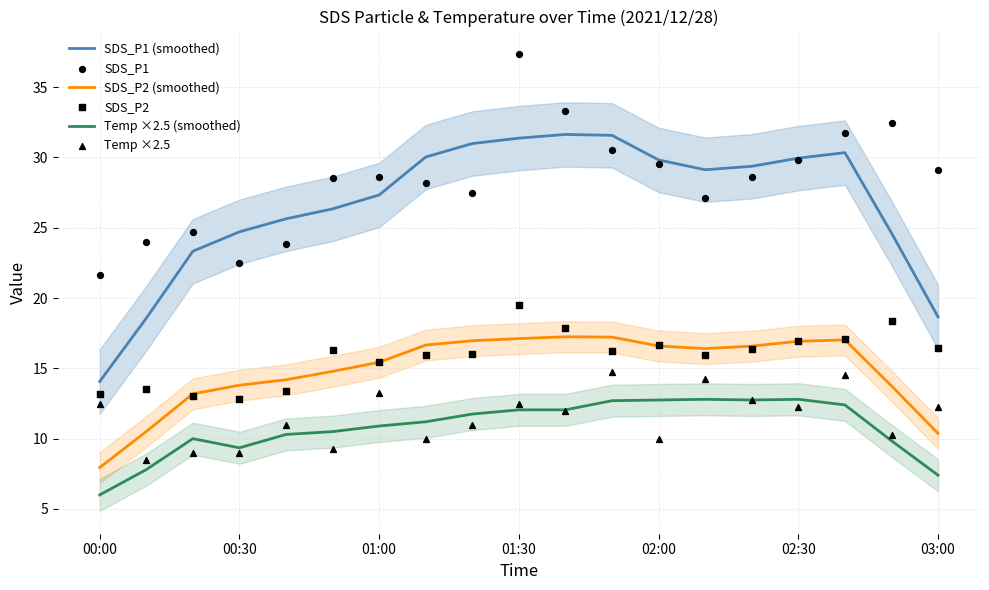

What is the maximum value for Temp ×2.5 (smoothed)?

12.8